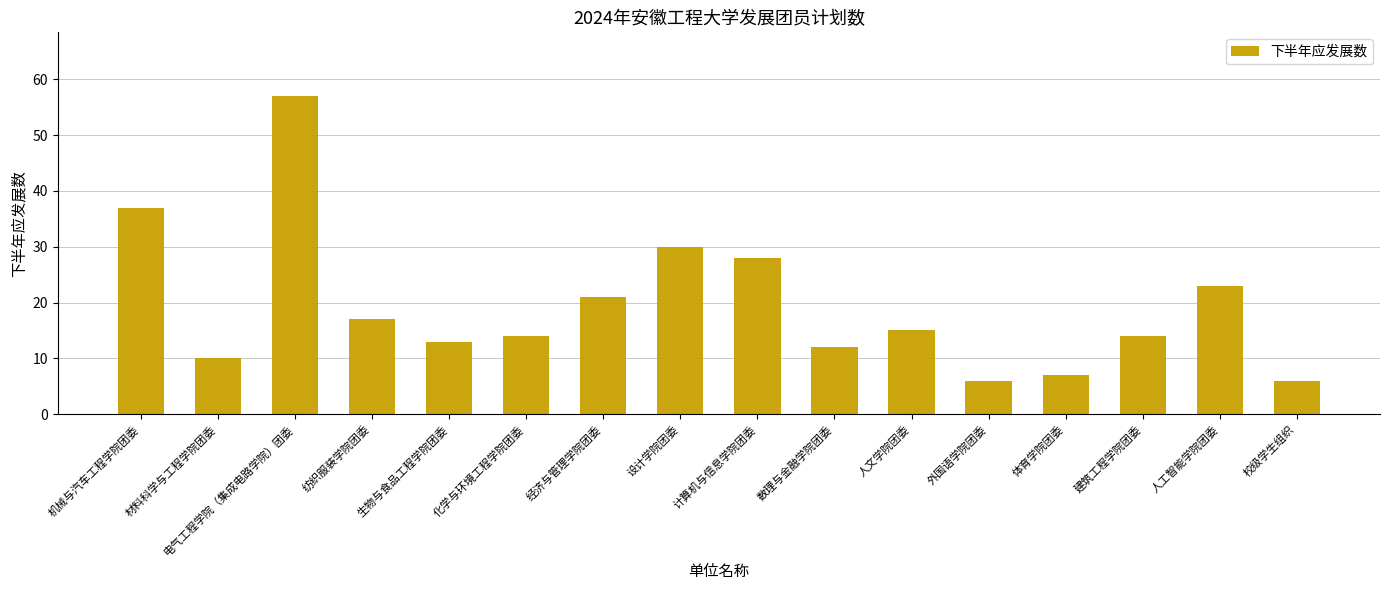

Is it true that the value at 校级学生组织 is 2?

False